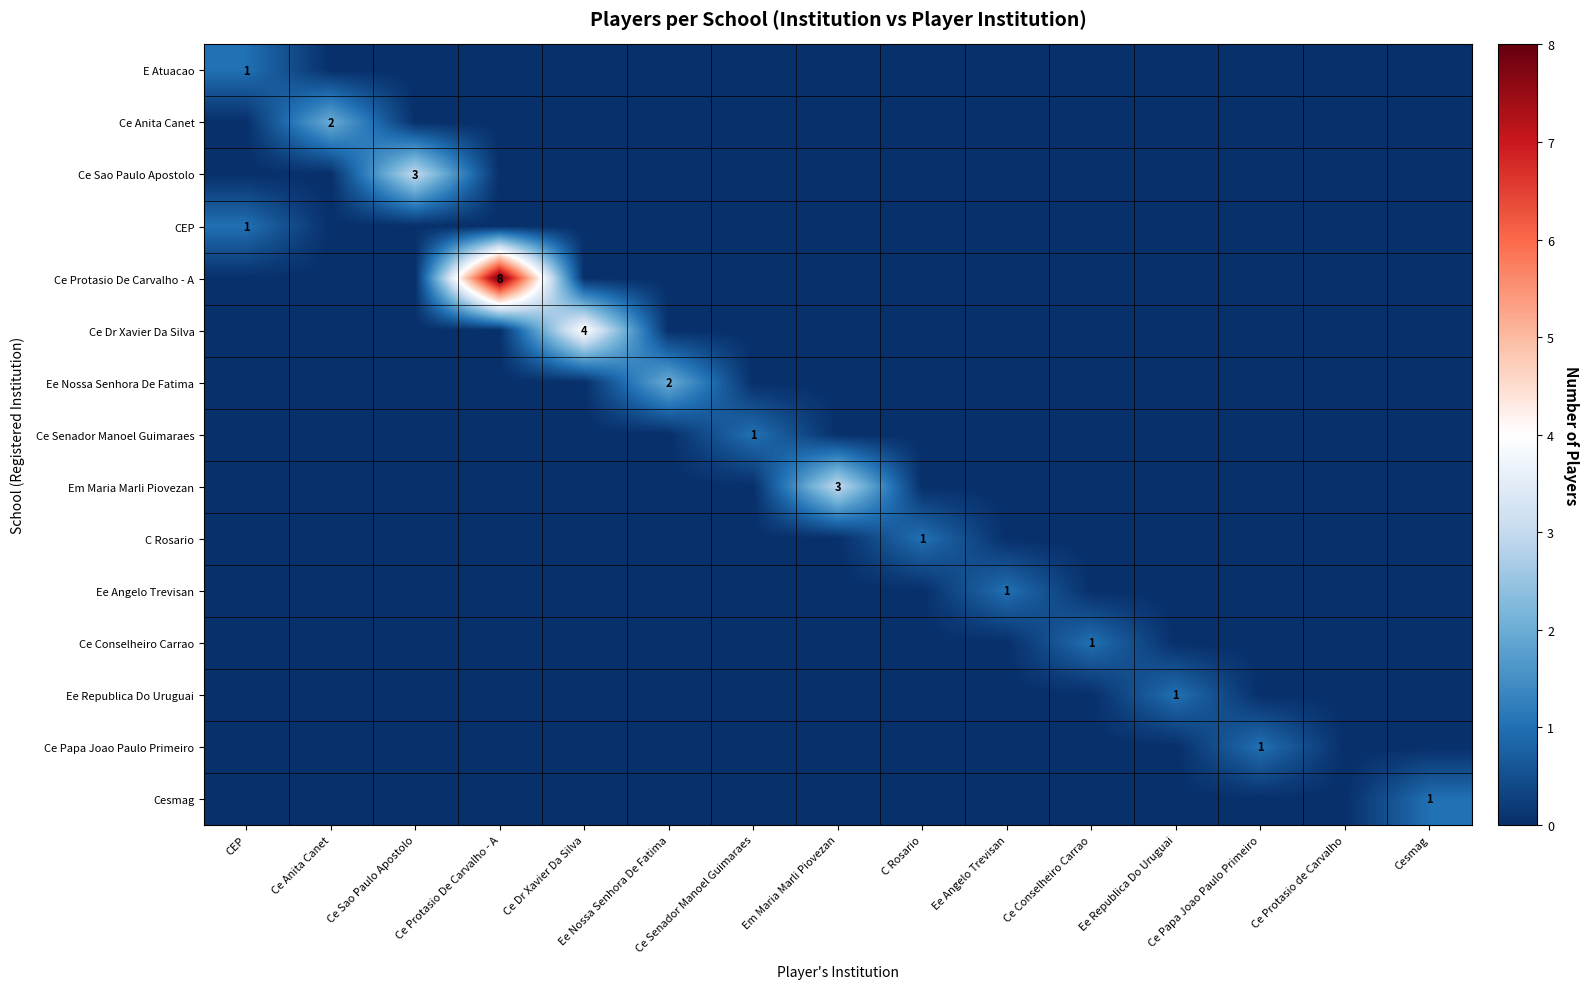

Which series has the largest total across all categories?

Ce Protasio De Carvalho - A